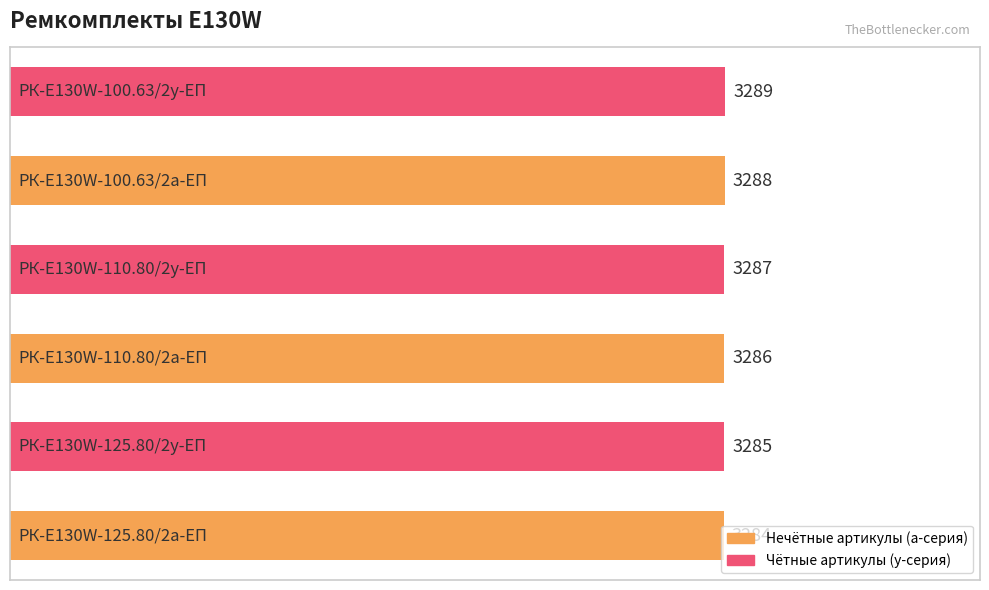

Count the values in the range 3285 to 3288.

4